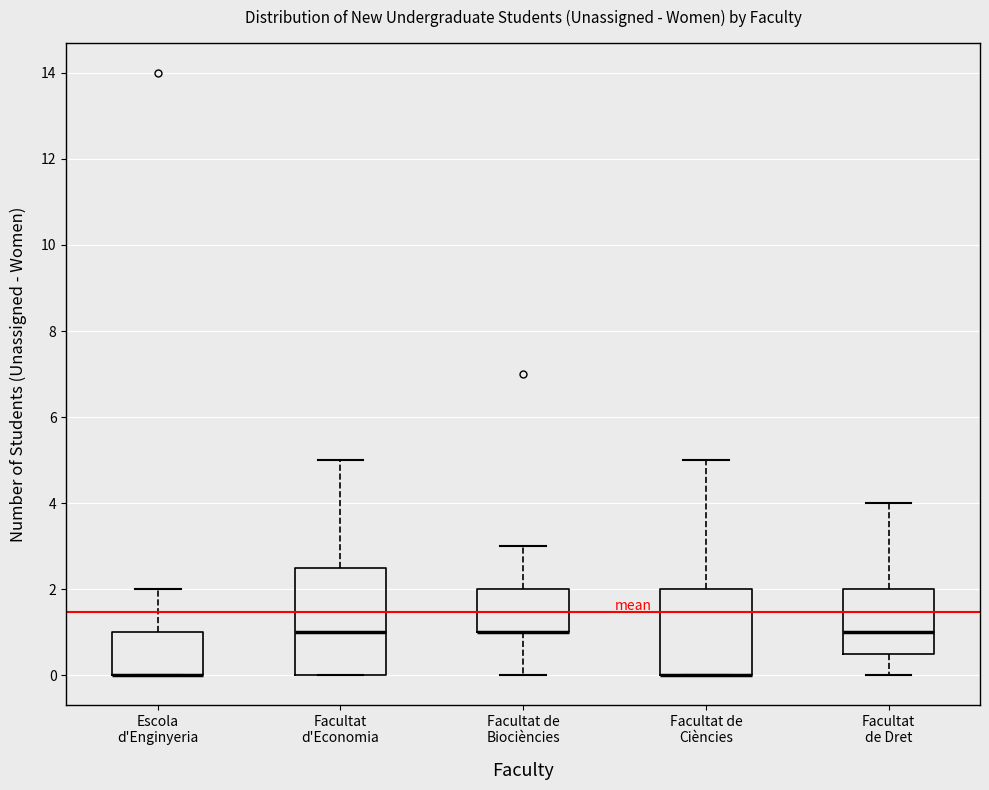

Which box is the tallest, from its lower edge to its upper edge?

Facultat d'Economia